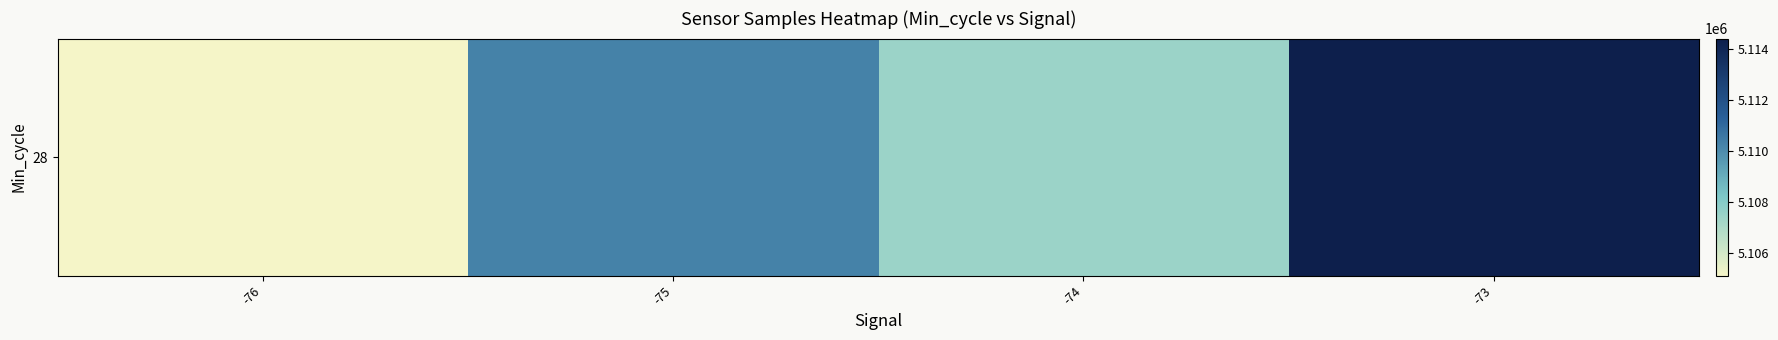

Reading left to right, list all the values displayed in this chart.

5105109.7	5110266.0	5107465.8	5114396.7